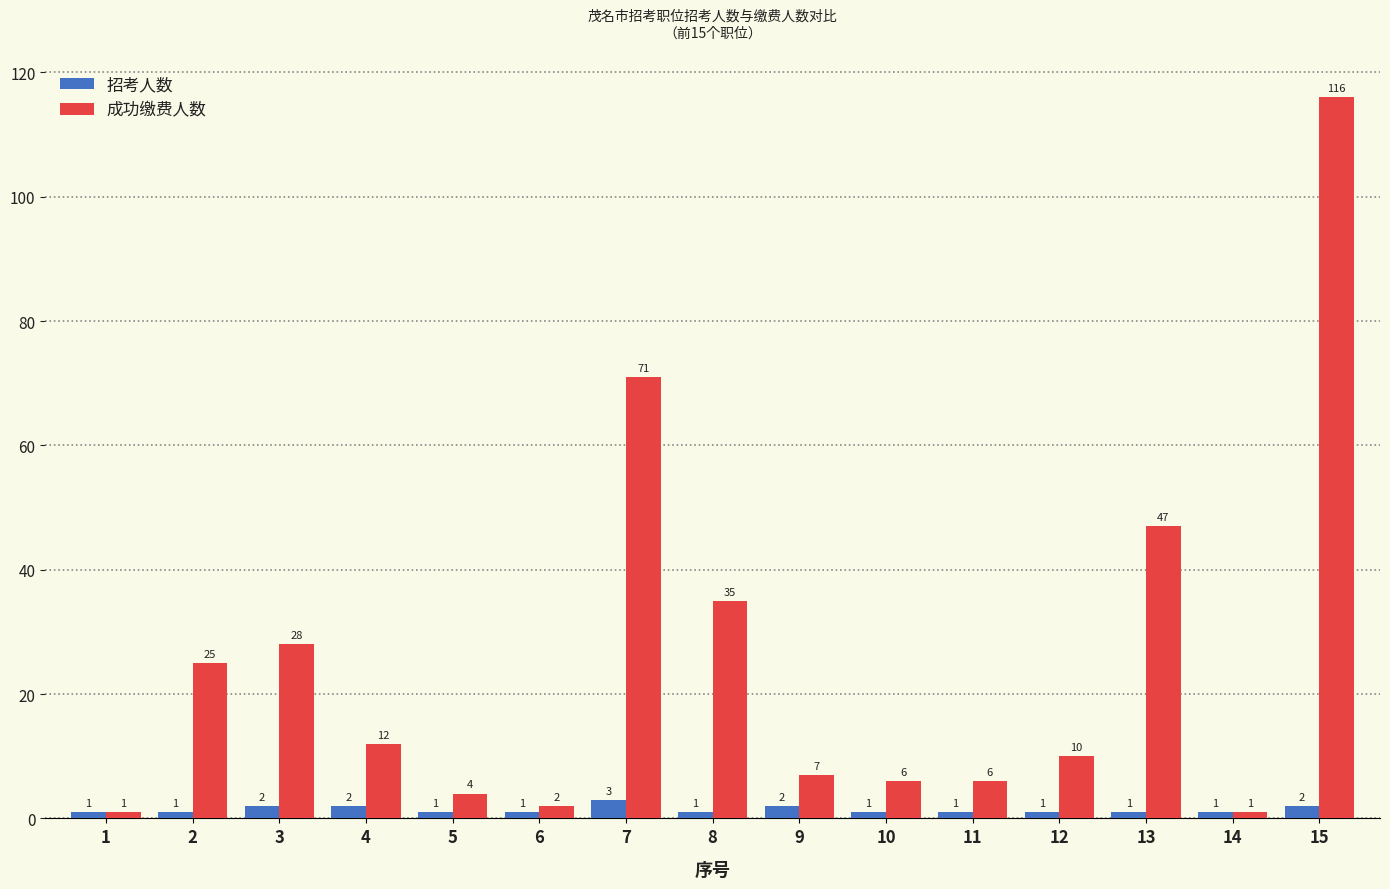

What value does the 成功缴费人数 series have at 15?

116